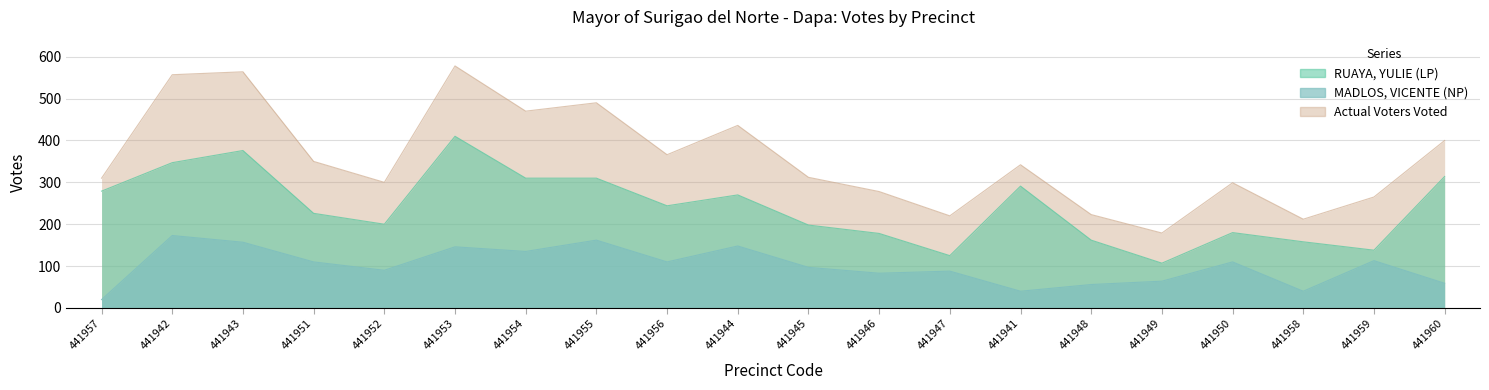

List the series in order of their peak value, lowest first.

MADLOS, VICENTE (NP), RUAYA, YULIE (LP), Actual Voters Voted